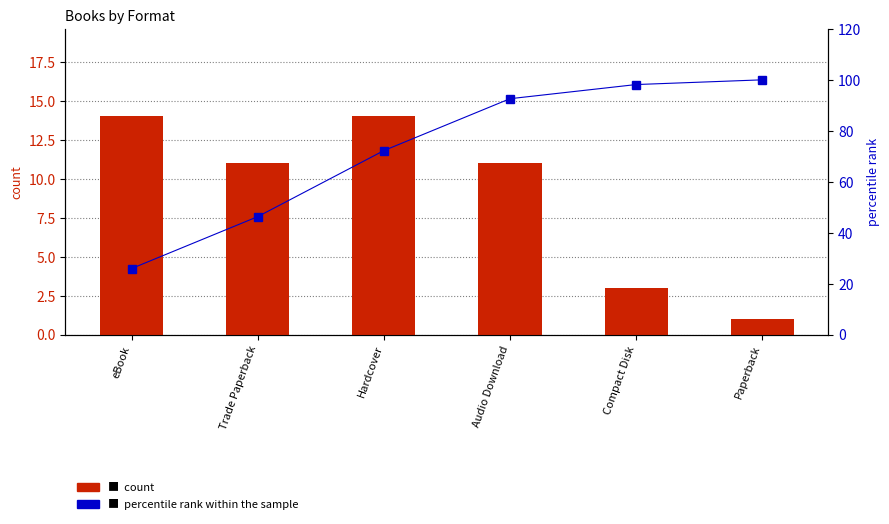

List the labels in order of percentile rank within the sample value, largest first.

Paperback, Compact Disk, Audio Download, Hardcover, Trade Paperback, eBook